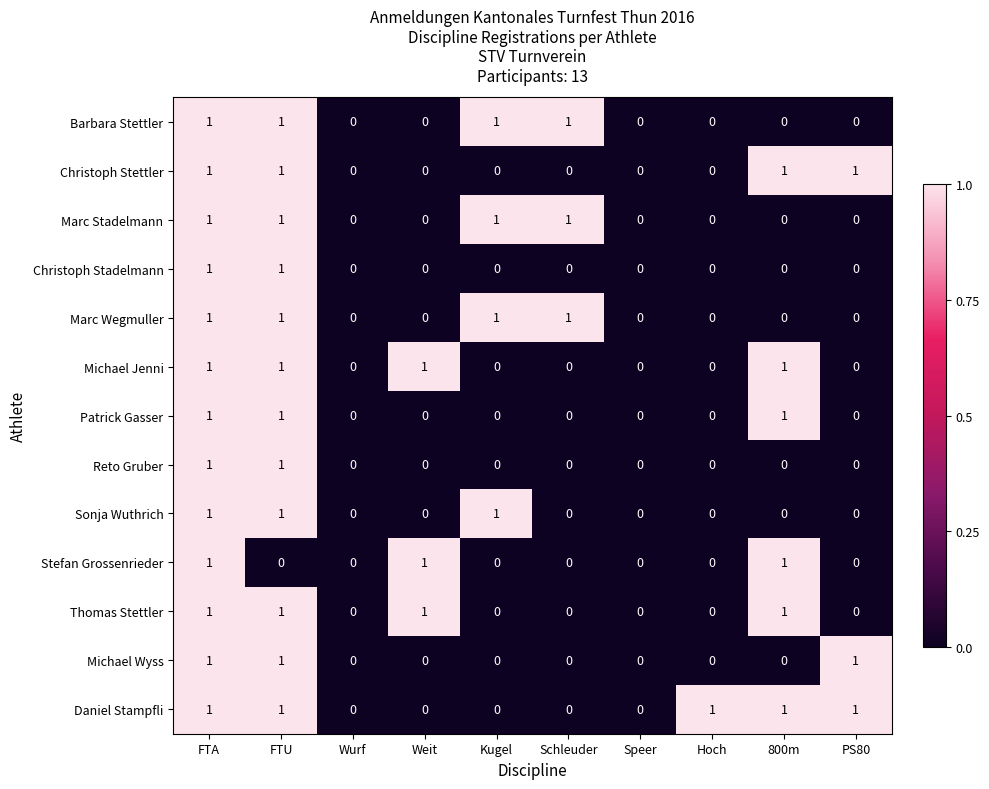

Count the Marc Wegmuller values in the range 0 to 1.

10